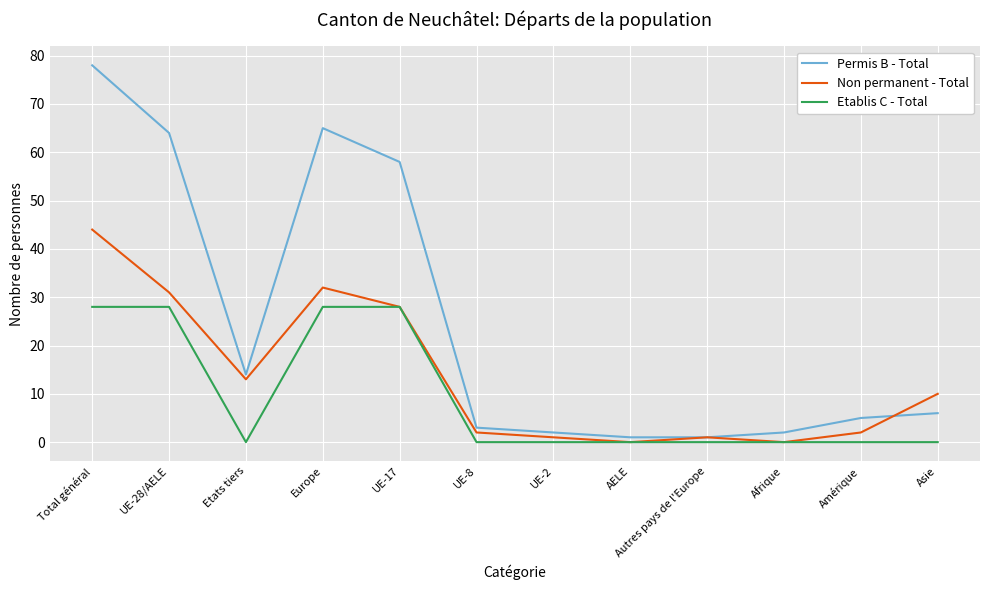

How many interior local peaks does the Permis B - Total series have?

1